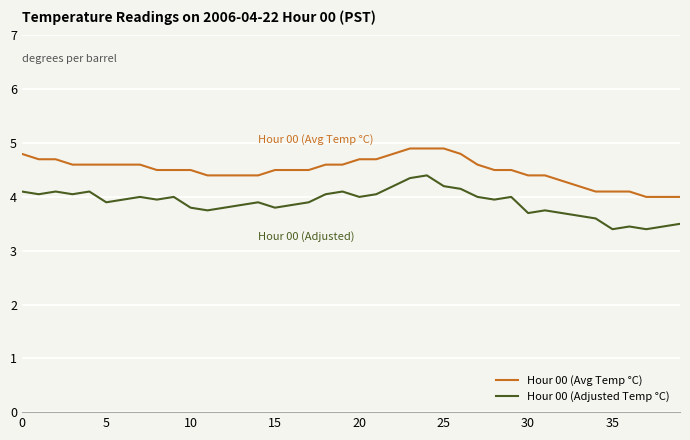

Count the number of categories in the chart.

40